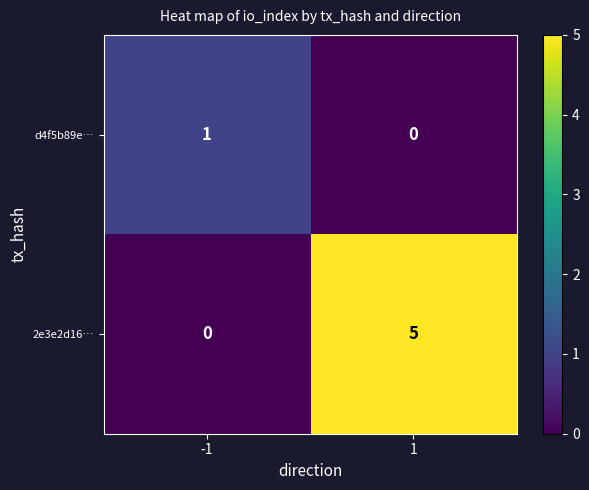

Reading right to left, extract all data points from this chart.

d4f5b89e…: 1=0	-1=1
2e3e2d16…: 1=5	-1=0